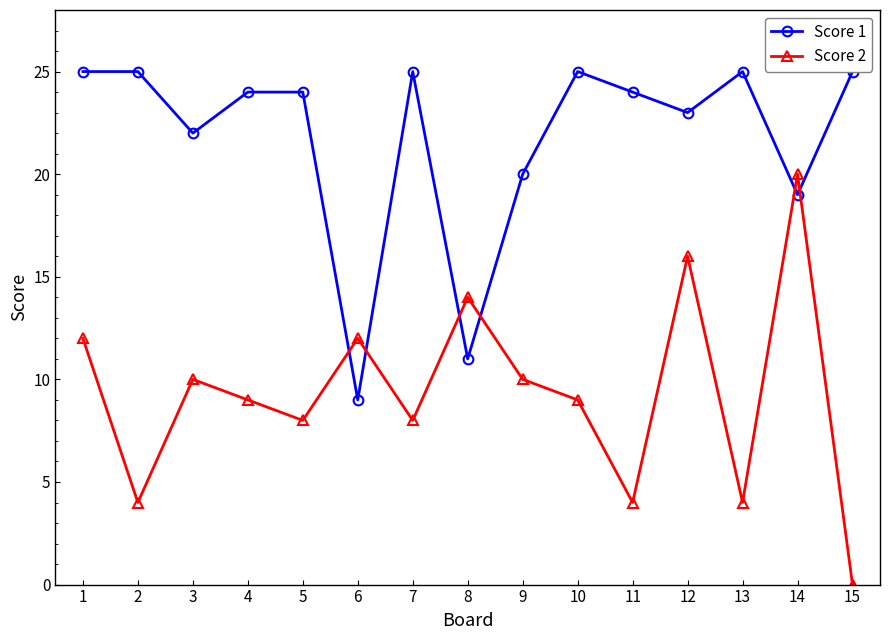

What is the sum of all Score 2 values?

140